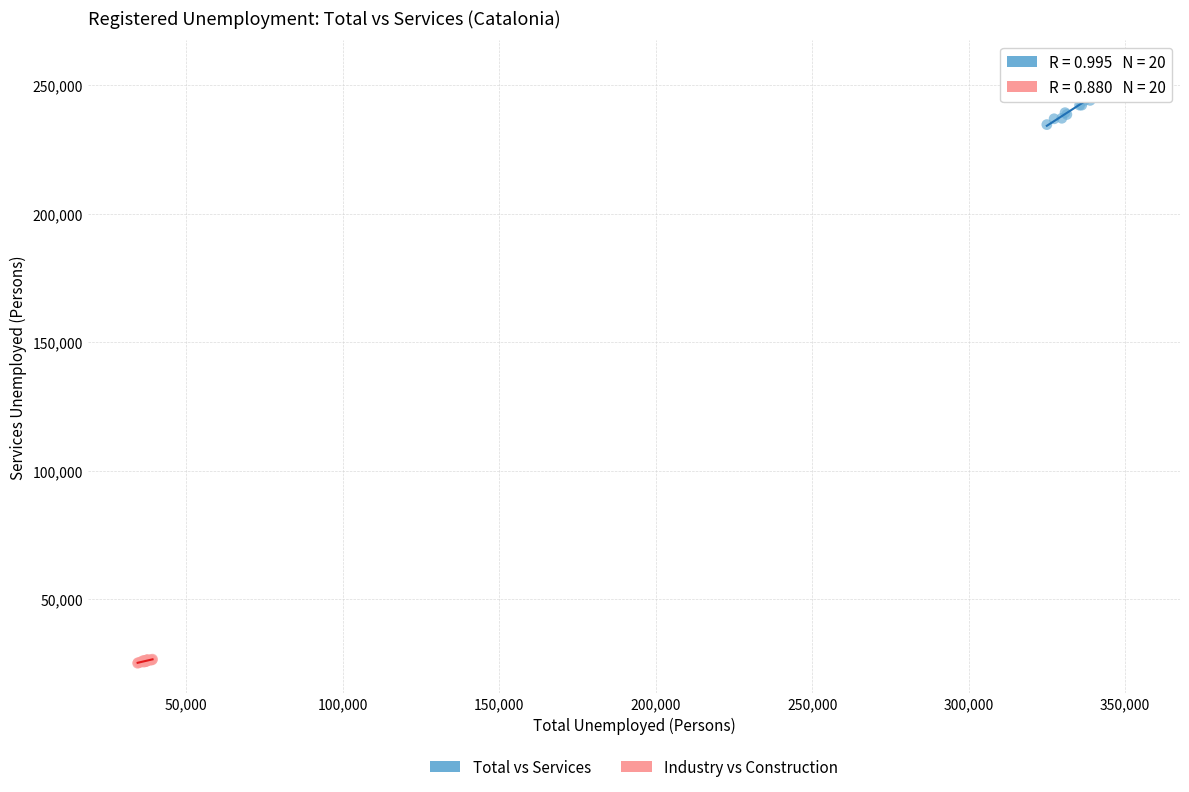

Which series has the widest spread of Y values?

Total vs Services